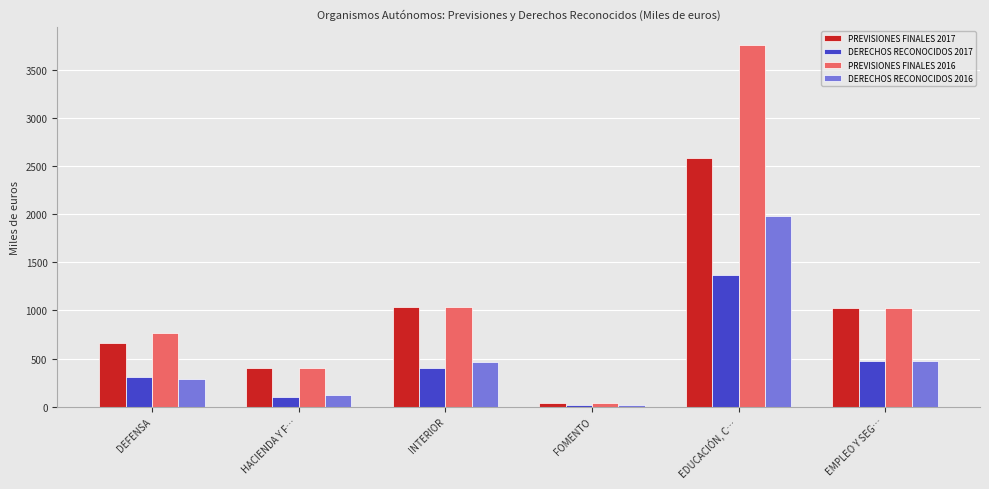

True or false: PREVISIONES FINALES 2017 has a value of 403 at HACIENDA Y F….

True